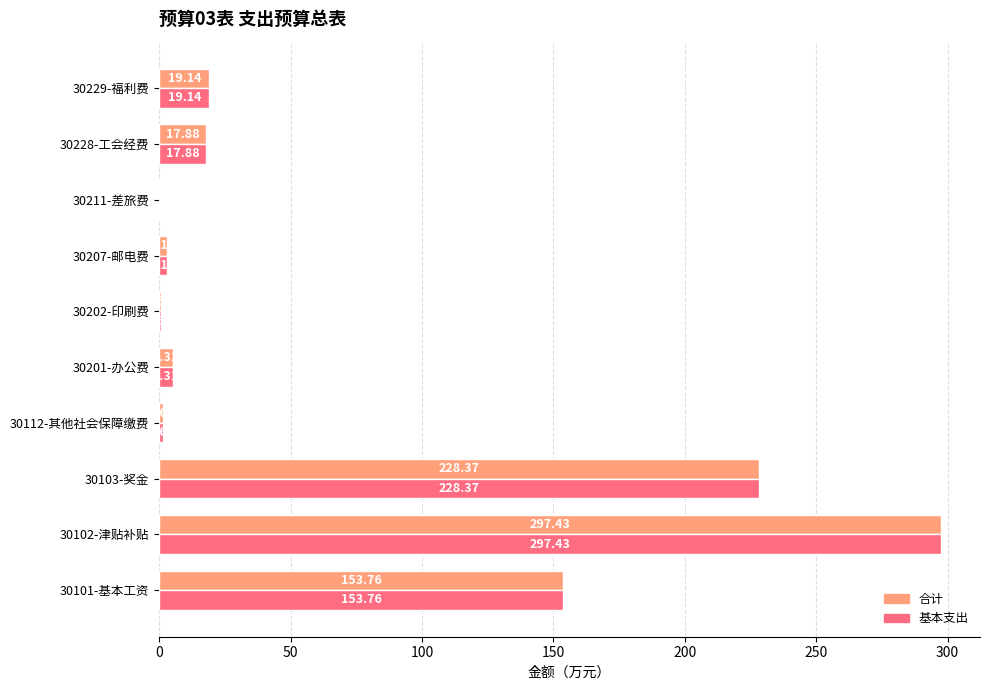

Count the number of categories in the chart.

10